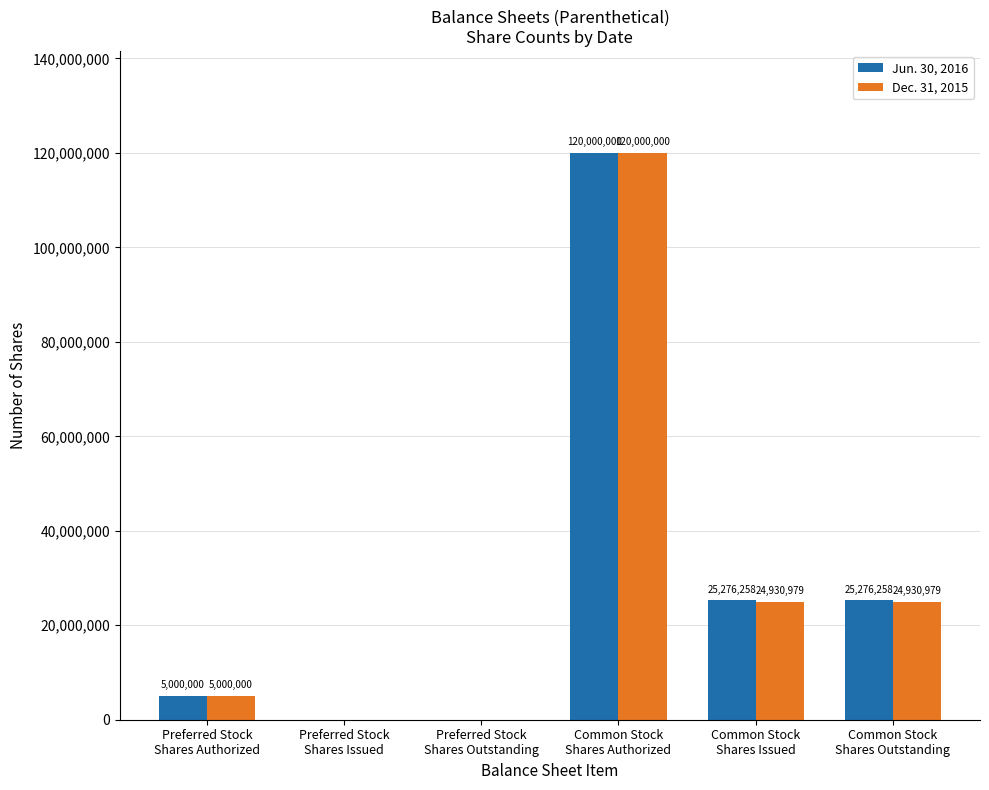

Reading left to right, transcribe all the data shown in this chart.

Jun. 30, 2016: 5000000	0	0	120000000	25276258	25276258
Dec. 31, 2015: 5000000	0	0	120000000	24930979	24930979